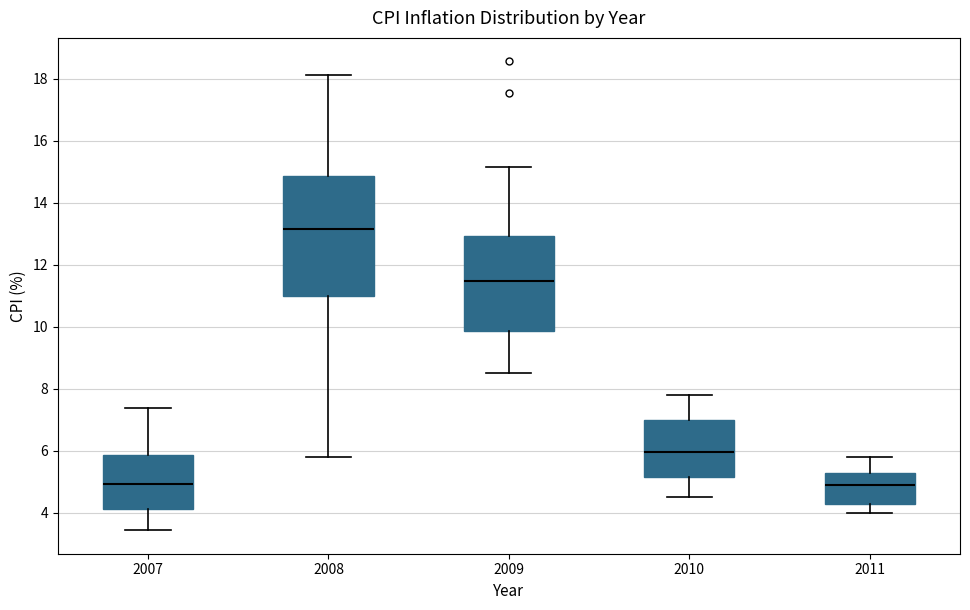

Reading left to right, read every box against the y-axis: the position of its median line, the range the box covers, and the ends of its whiskers. The values are not printed on the chart, so give them approximately, as read against the axis.

2007: median 5.0, box 4.2 to 5.8, whiskers 3.4 to 7.4
2008: median 13.2, box 11.0 to 14.8, whiskers 5.8 to 18.2
2009: median 11.4, box 9.8 to 13.0, whiskers 8.6 to 15.2
2010: median 6.0, box 5.2 to 7.0, whiskers 4.6 to 7.8
2011: median 5.0, box 4.2 to 5.2, whiskers 4.0 to 5.8